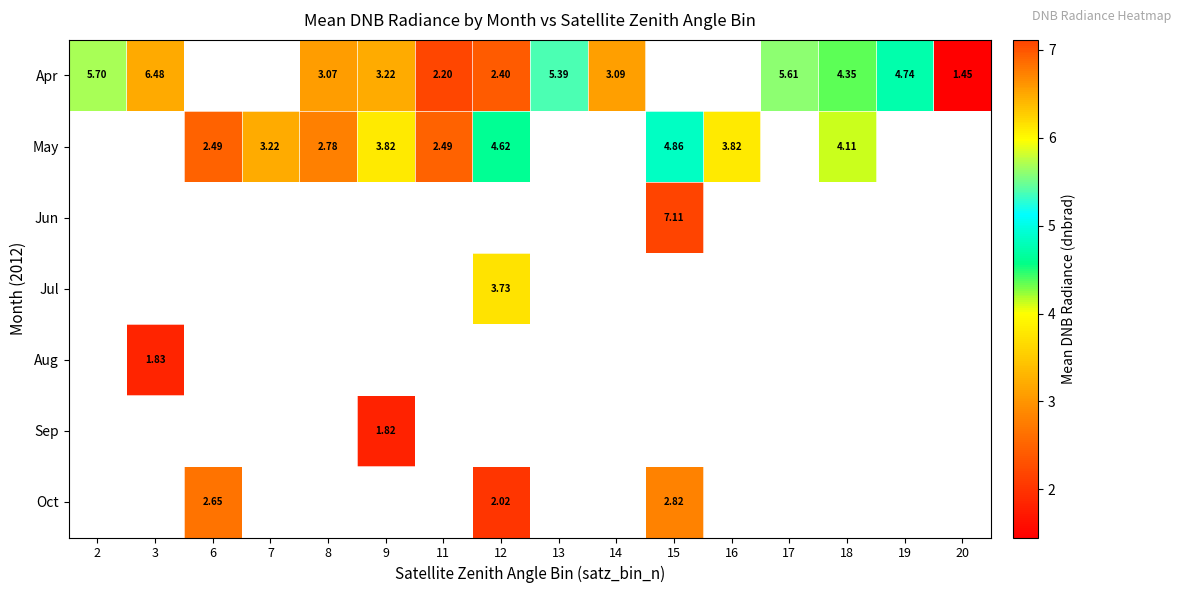

How many values in the Apr series are below 3?

3